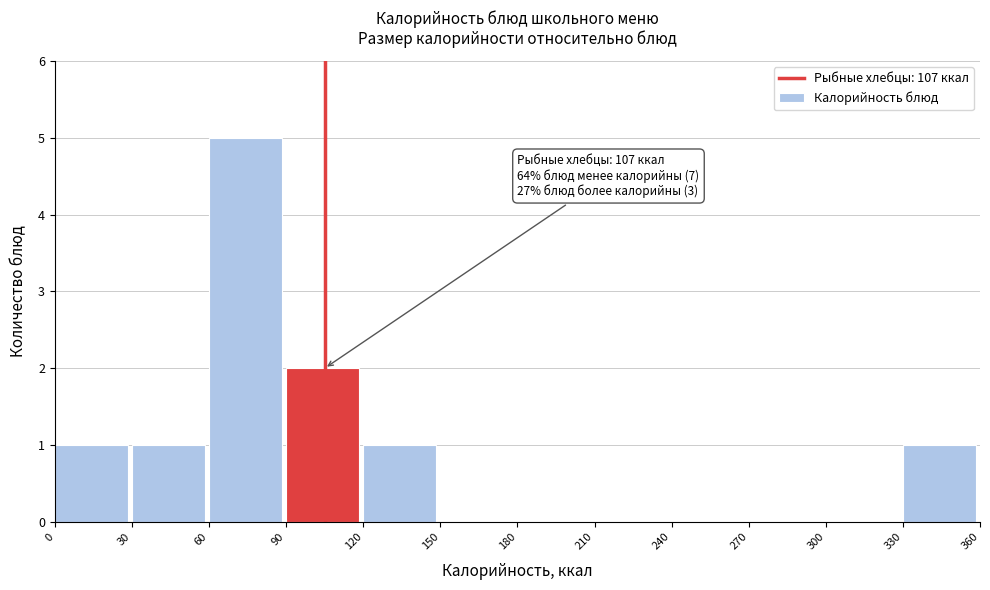

Which range on the x-axis has the tallest bar?

60 to 90